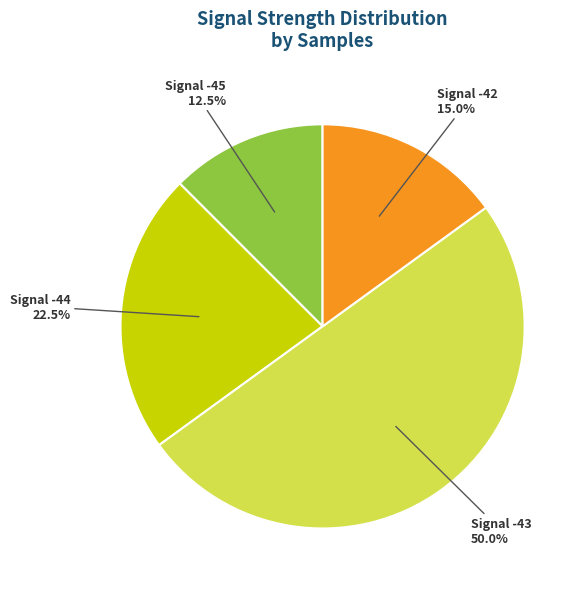

Which slice is the largest?

Signal -43